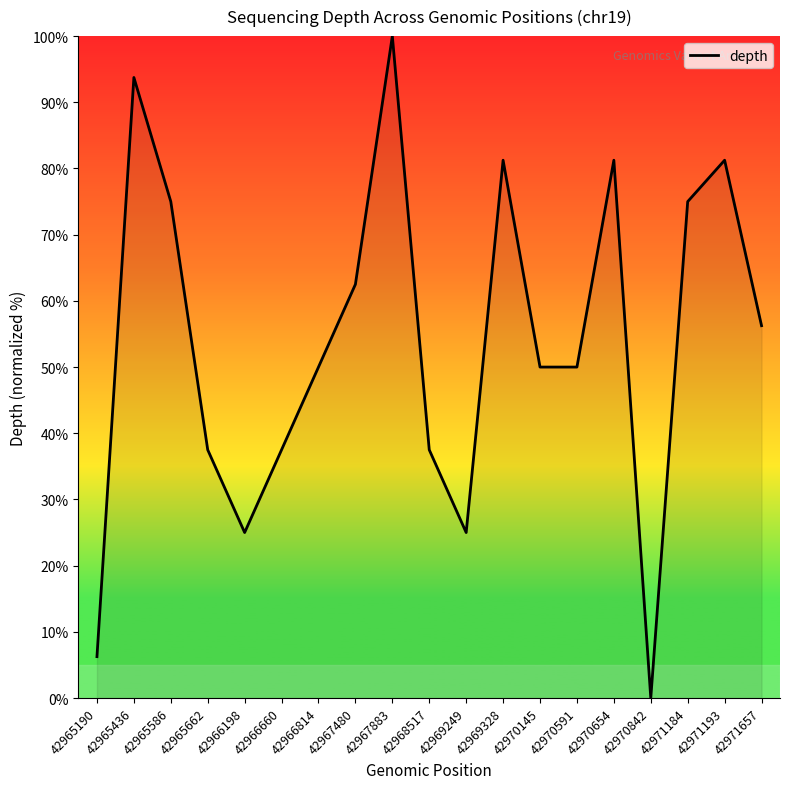

Where is the first local maximum?

42965436